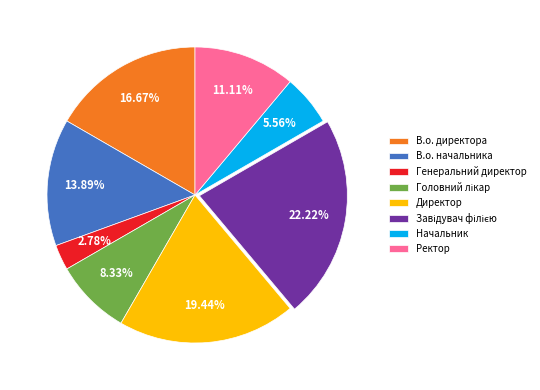

Do Ректор and Начальник together represent more than half of the pie?

No